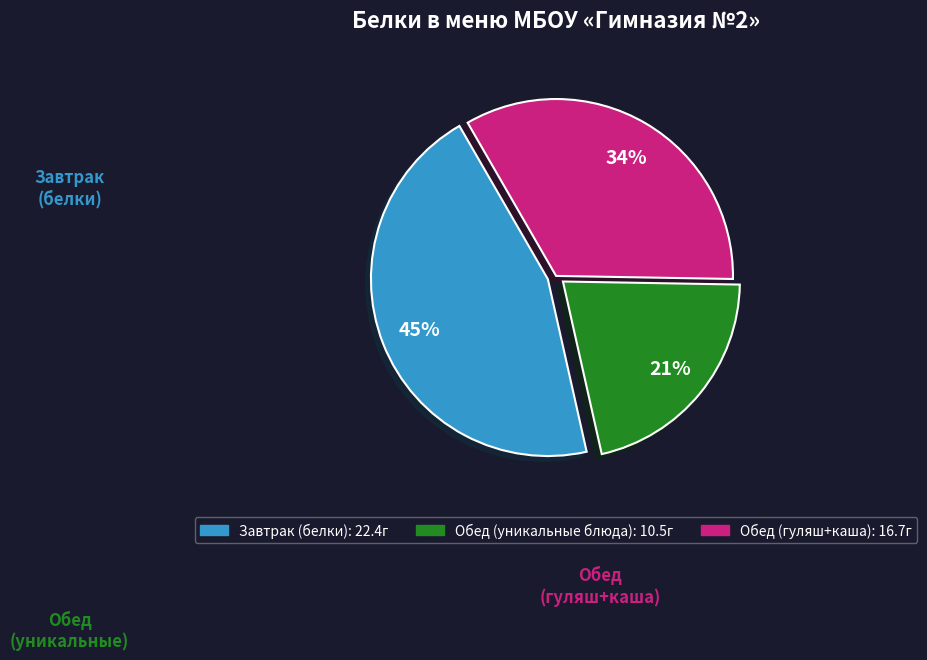

To the nearest percent, what is the average slice percentage?

33%